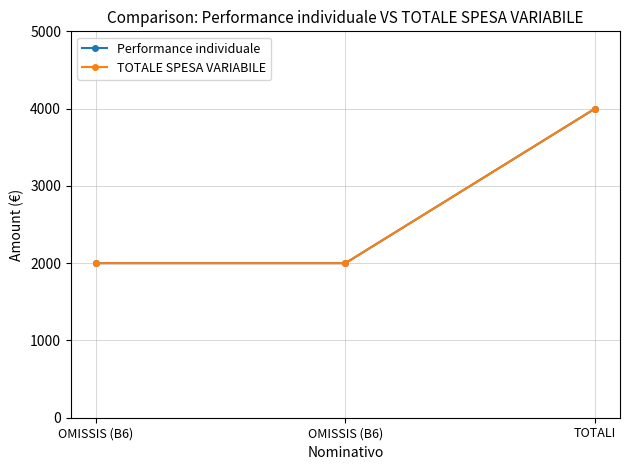

What is the label of the 3rd point from the left?

TOTALI